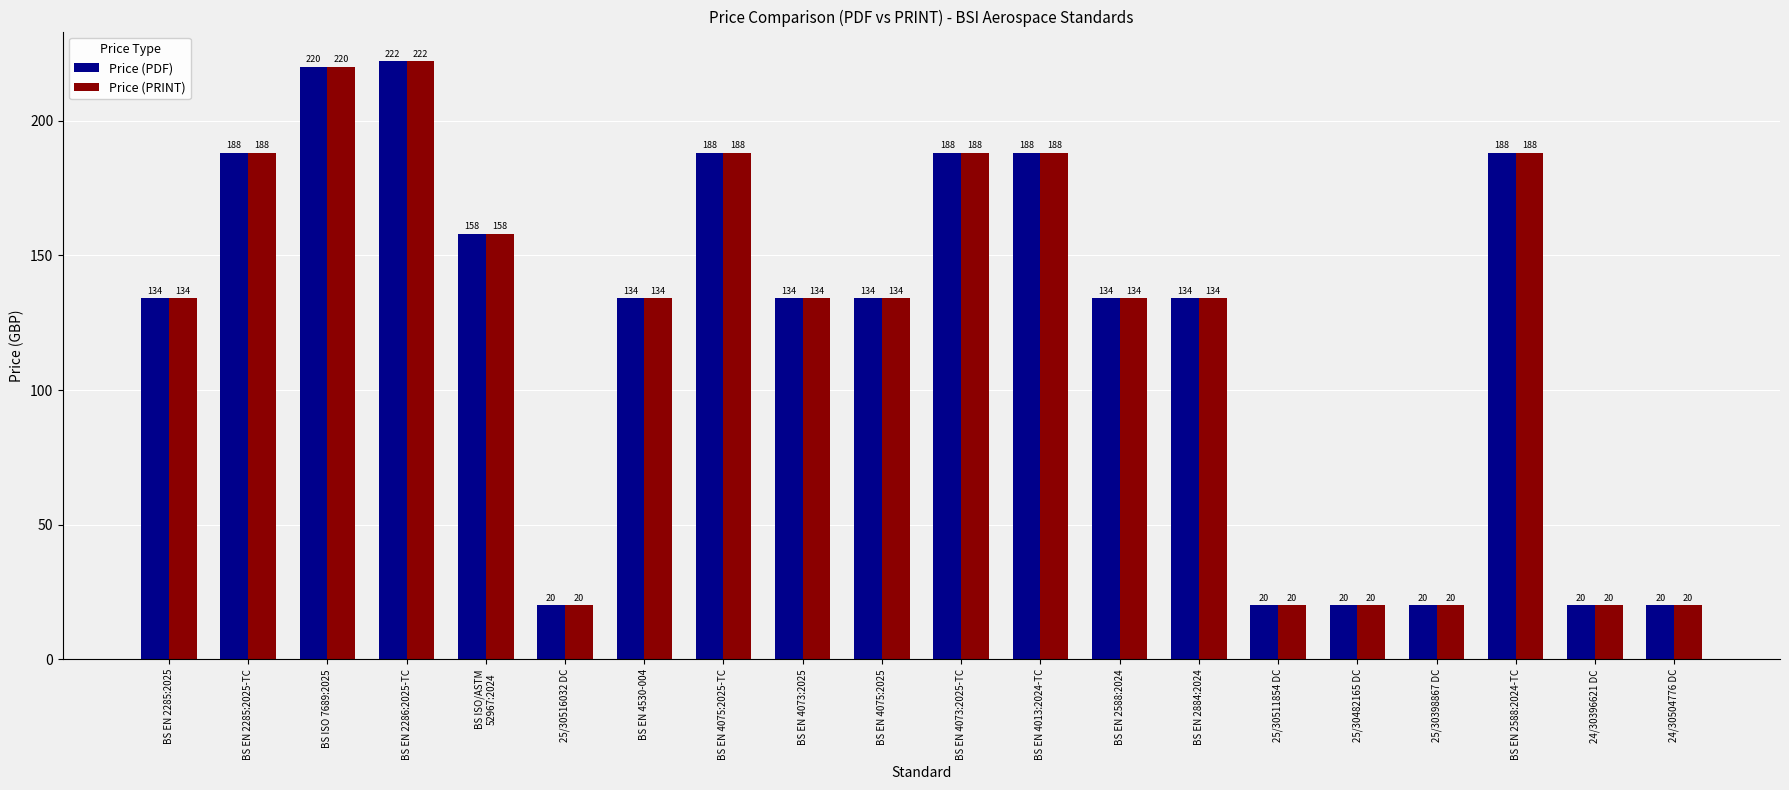

How many bars are there in each group?

2